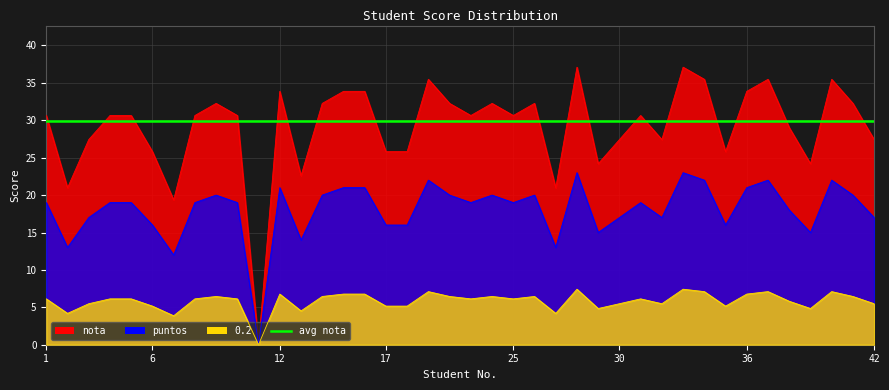

True or false: puntos and 0.2 intersect in this chart.

False